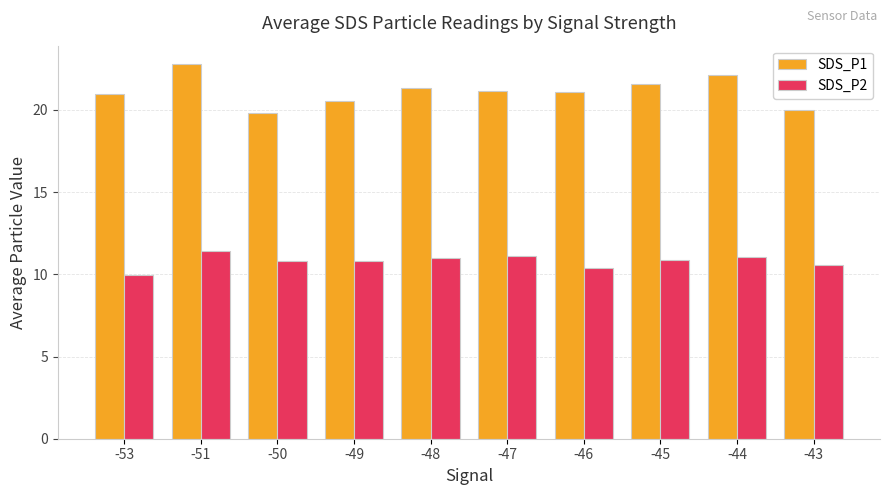

What is the average value of the SDS_P2 series?

10.8